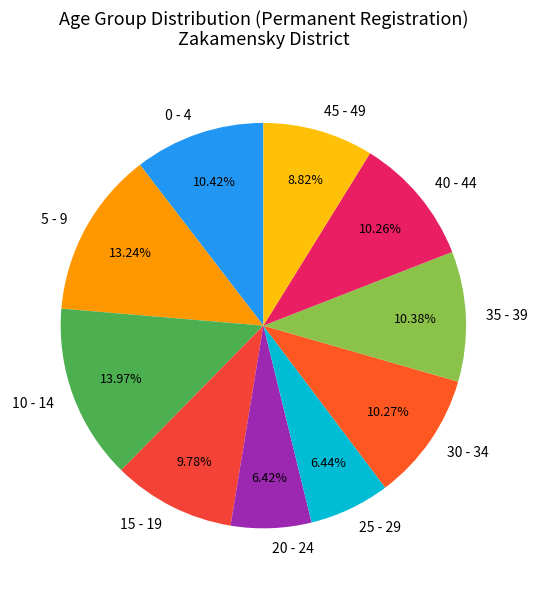

Approximately how many times larger is the value at 40 - 44 compared to 25 - 29?

1.6